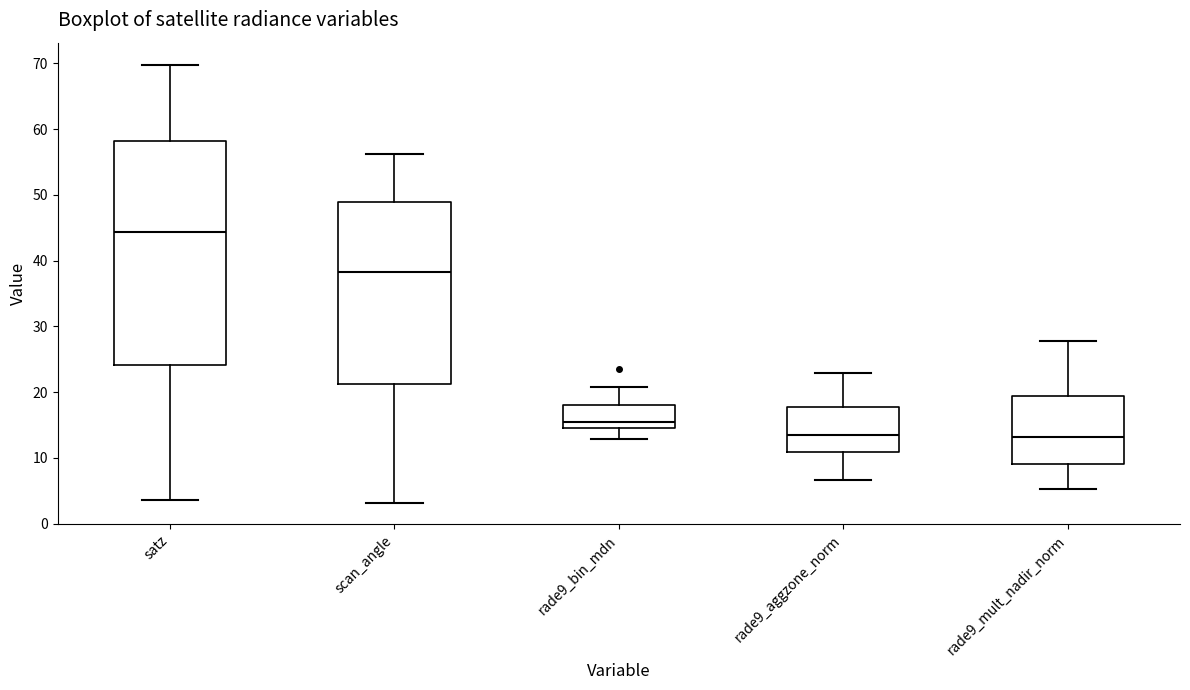

Which box is the tallest, from its lower edge to its upper edge?

satz